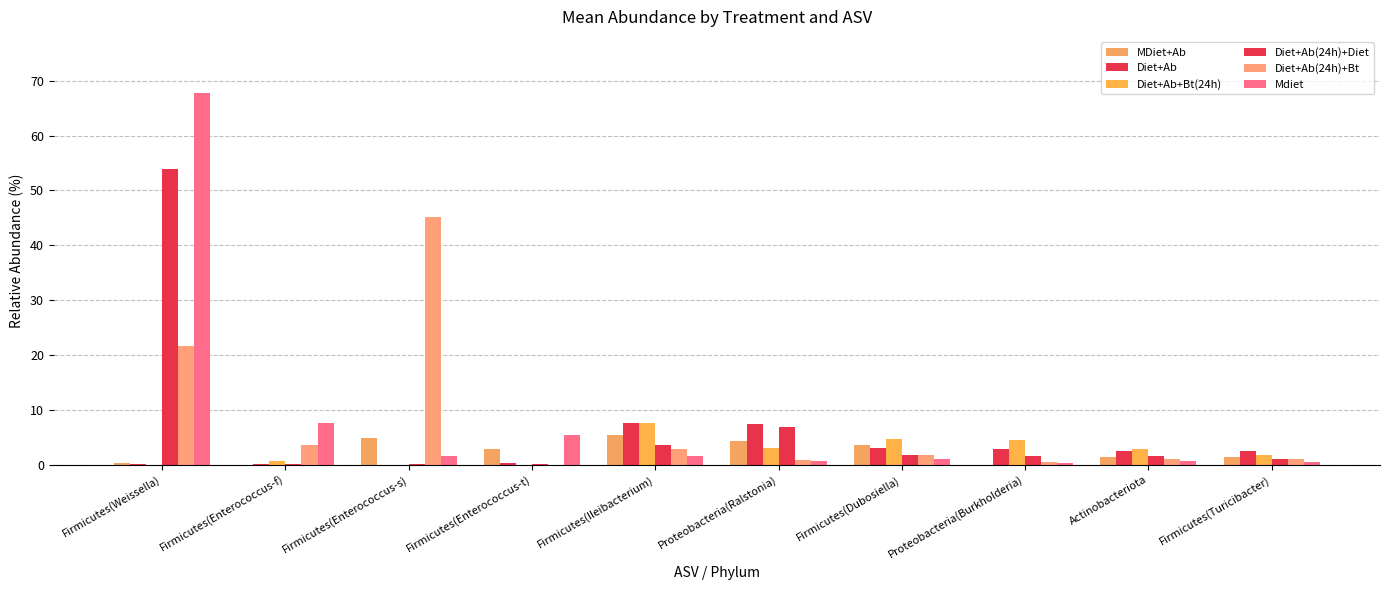

Where does the Mdiet series first go above 1?

Firmicutes(Weissella)